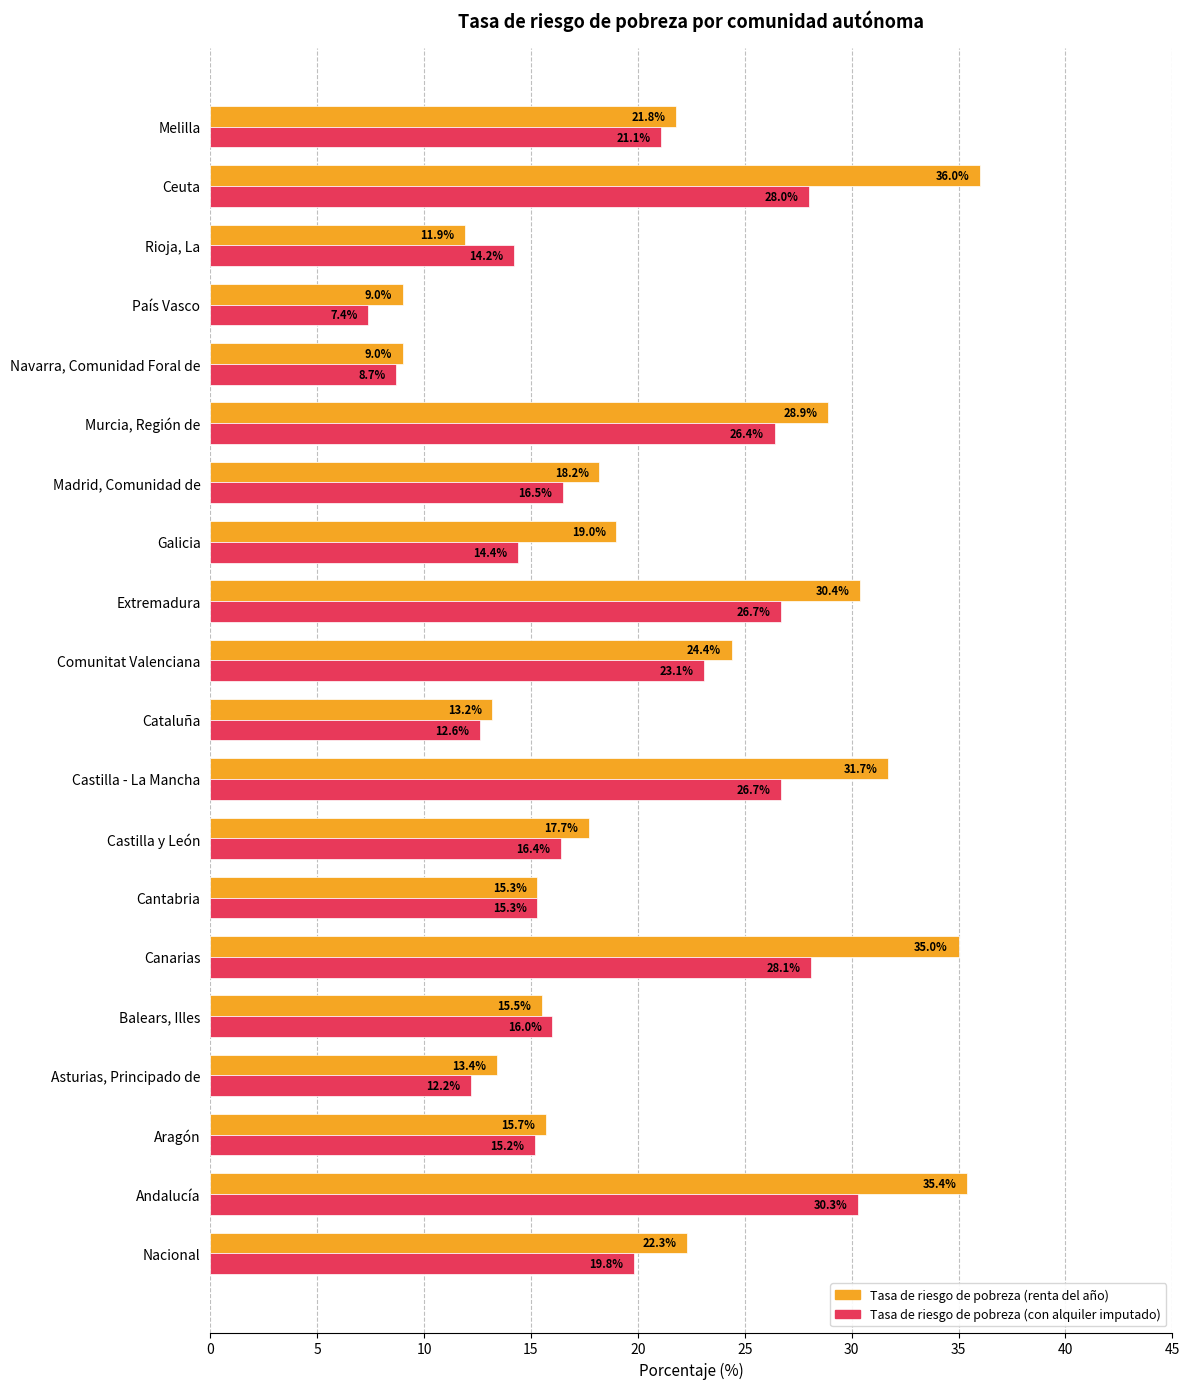

True or false: Tasa de riesgo de pobreza (con alquiler imputado) has a value of 16.5 at Madrid, Comunidad de.

True